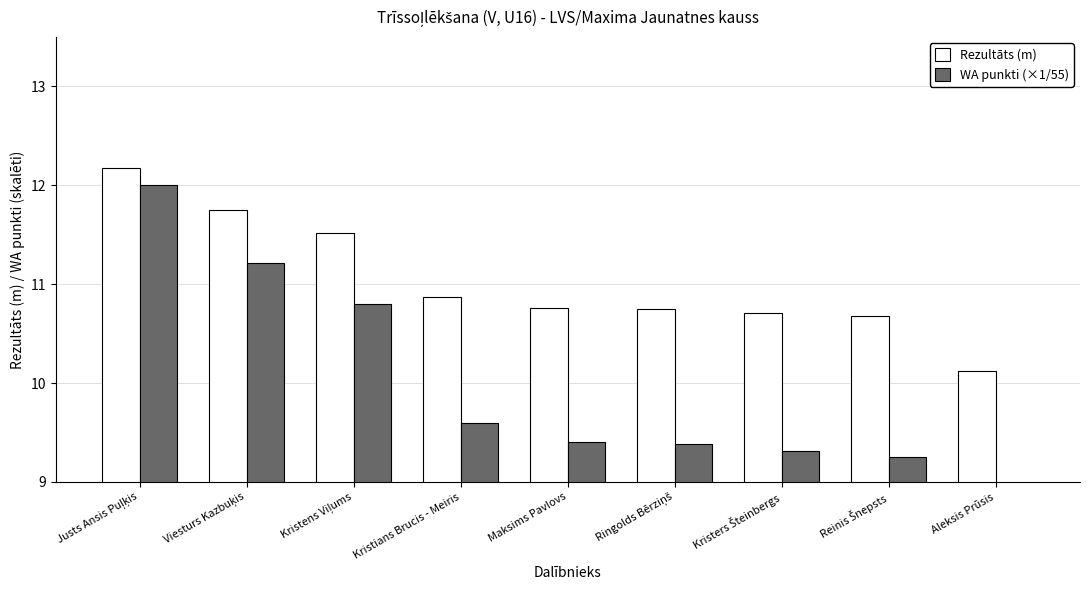

Which series has the largest total across all categories?

Rezultāts (m)